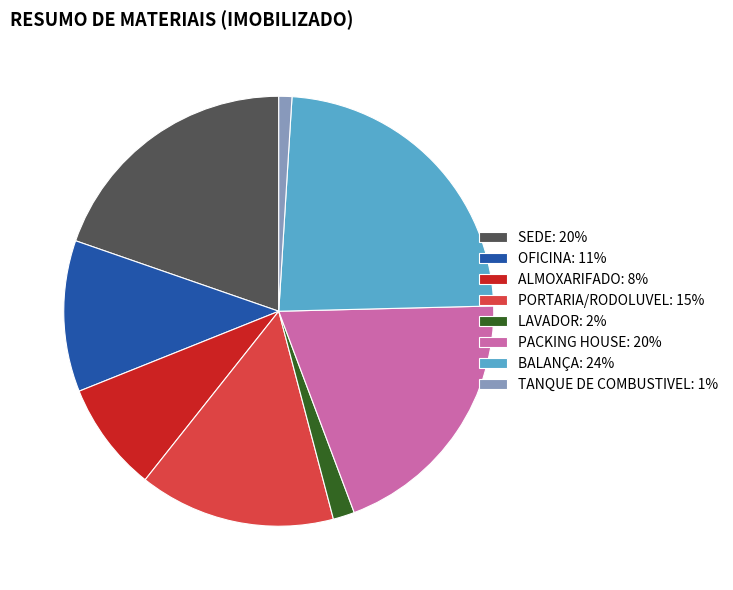

True or false: SEDE accounts for 20% of the total.

True